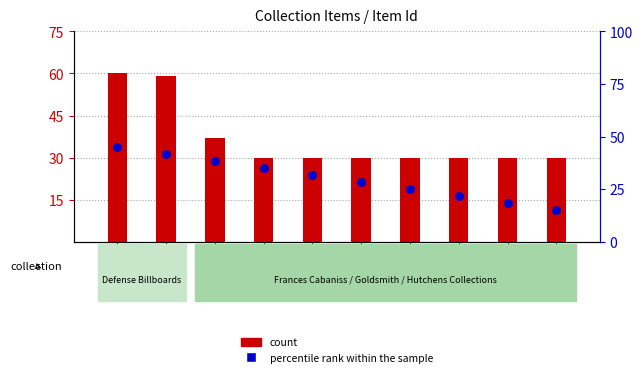

At how many categories does at least one series exceed 48?

2